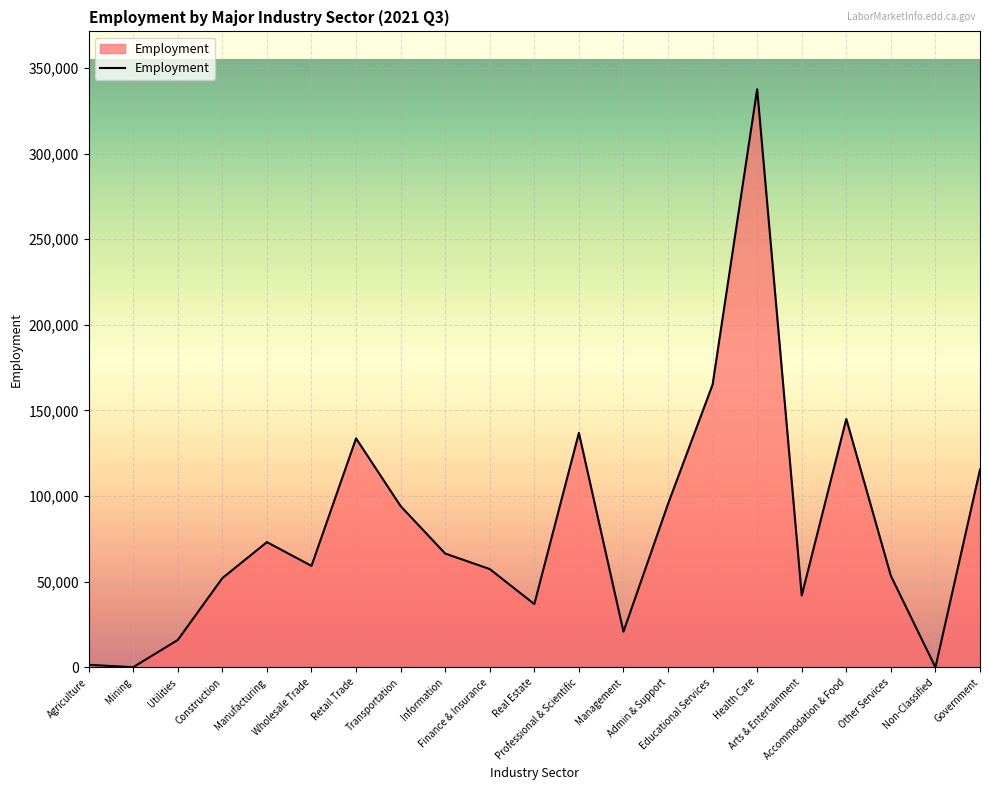

Which has a higher value, Accommodation & Food or Professional & Scientific?

Accommodation & Food